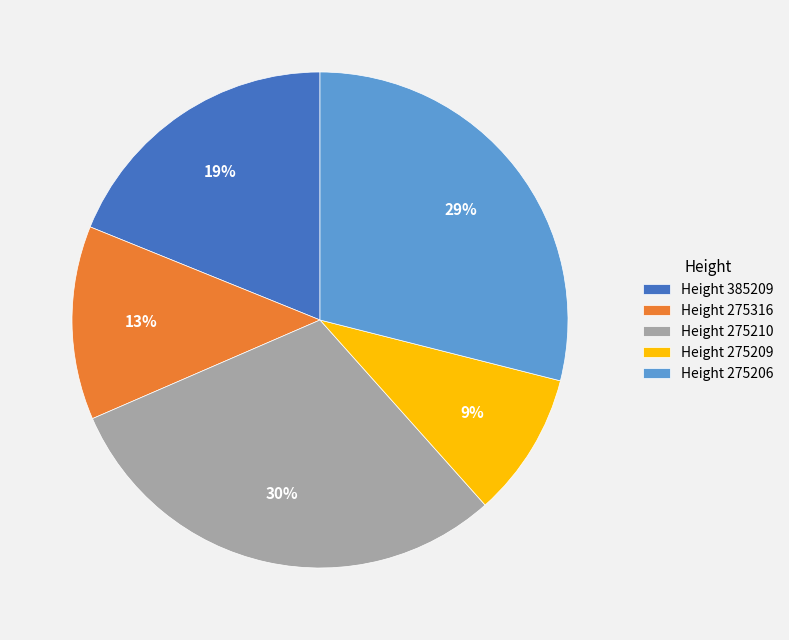

Does any single category account for the majority?

No